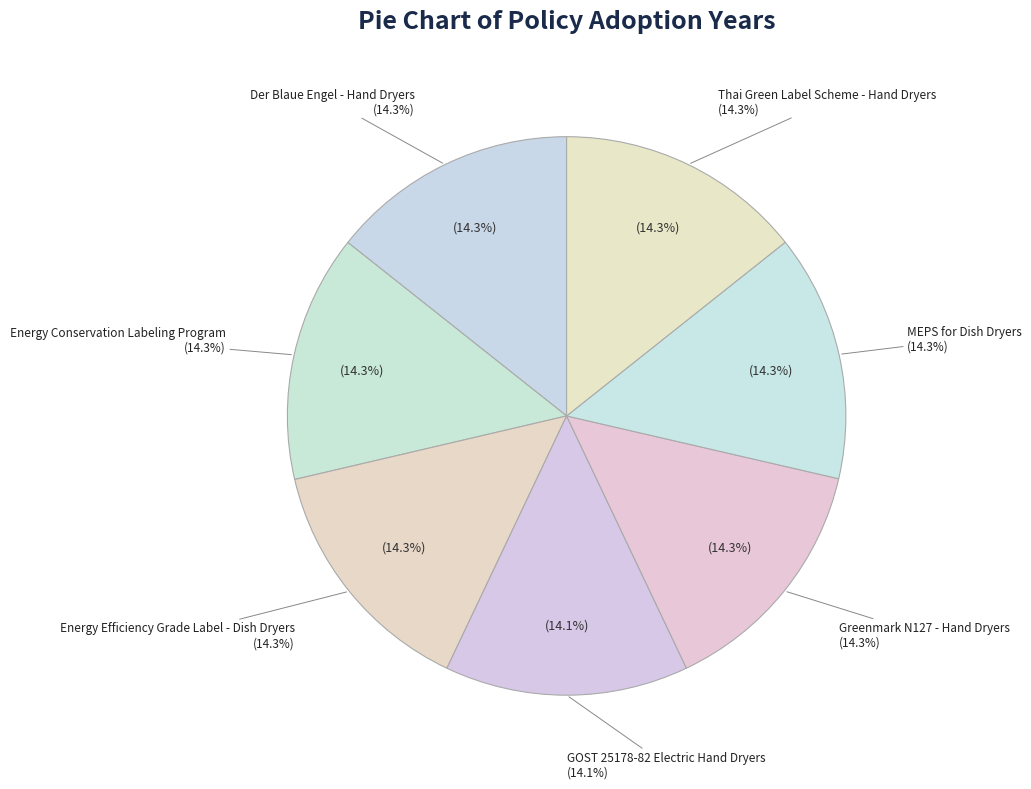

How many slices are in this pie chart?

7